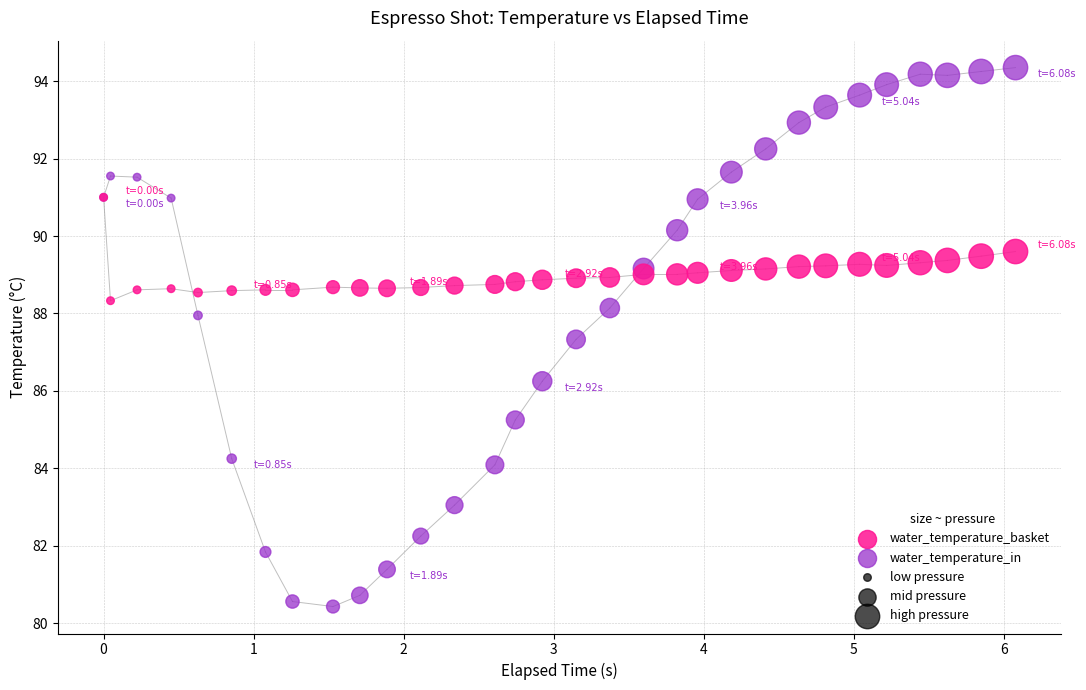

Which series has the widest spread of Y values?

water_temperature_in